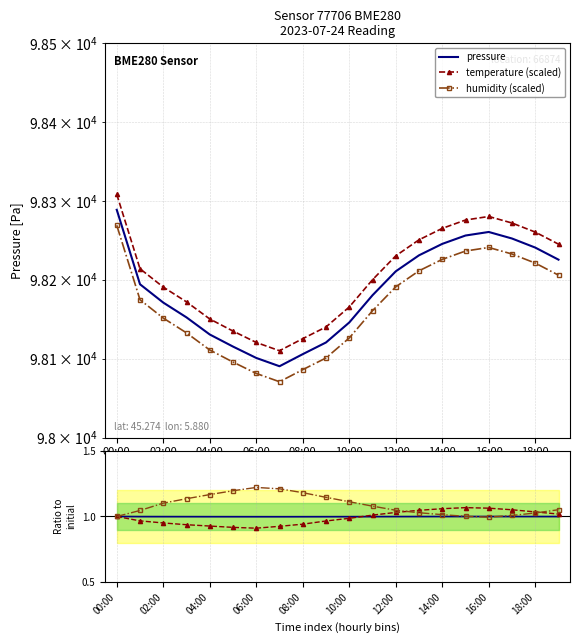

At which category does the chart reach its peak across all series?

00:00